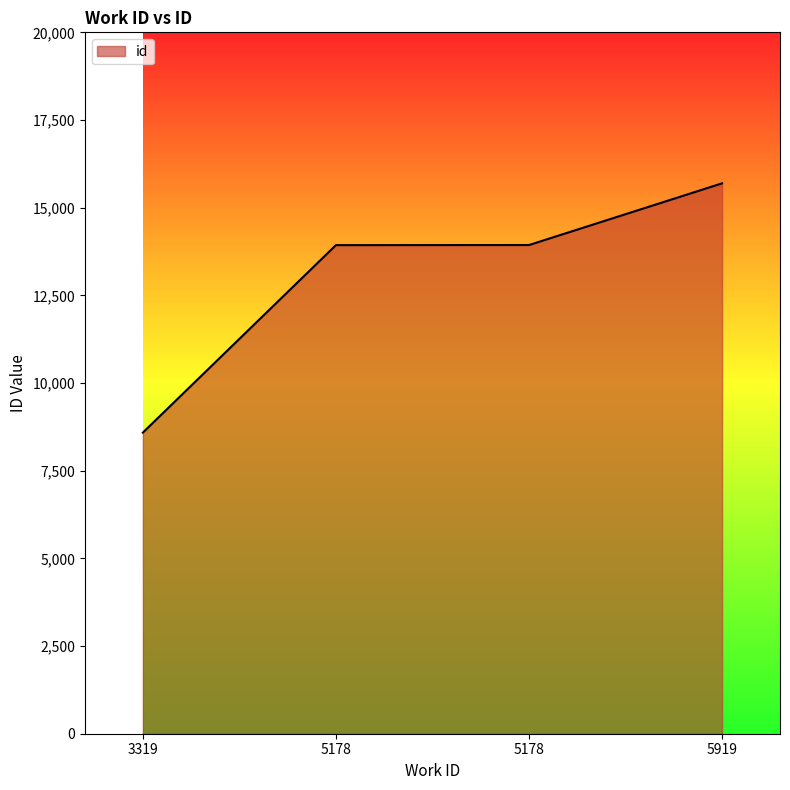

Reading right to left, list all the values displayed in this chart.

5919=15694	5178=13935	5178=13932	3319=8586